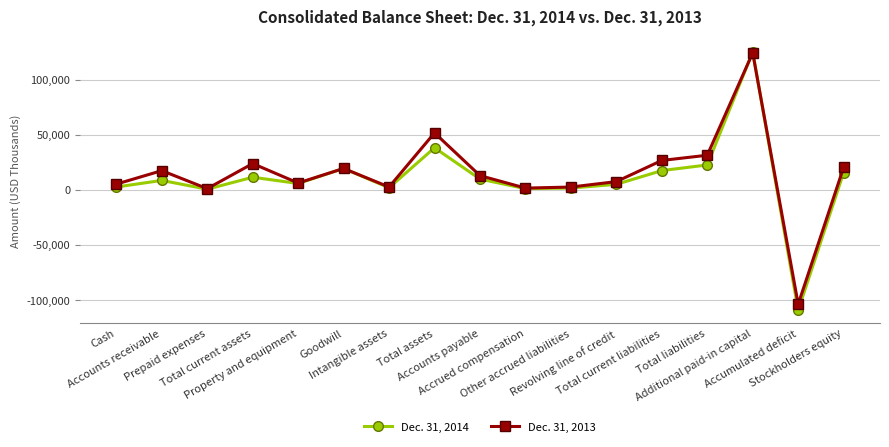

What is the sum of all Dec. 31, 2014 values?

175369